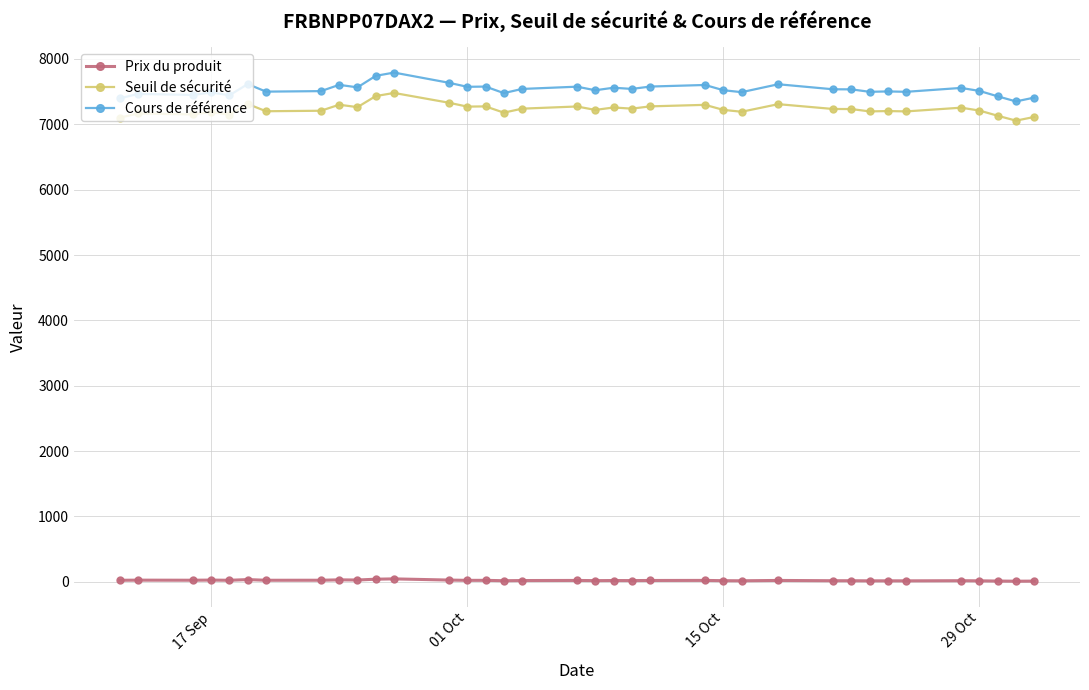

At how many categories does at least one series exceed 3897?

36